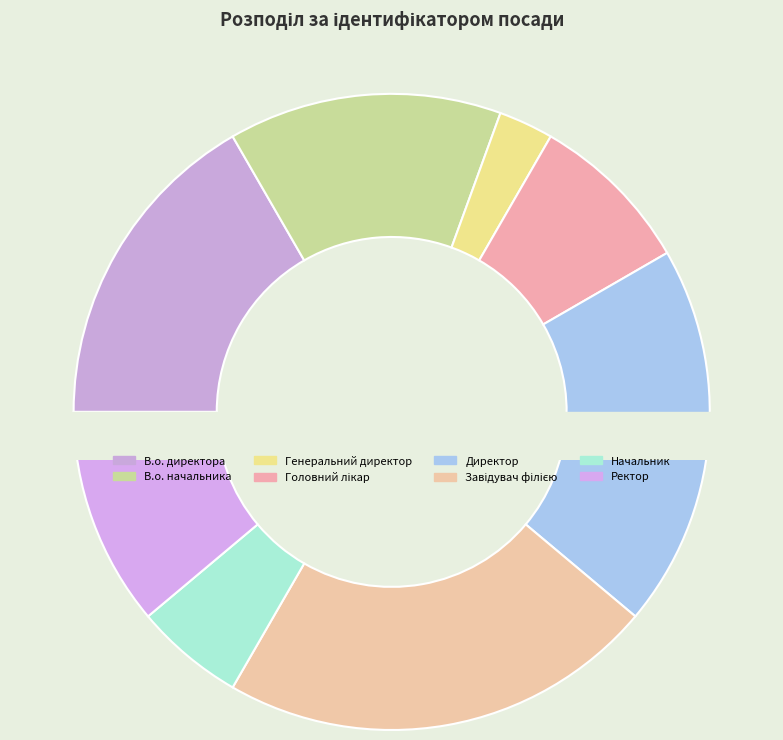

True or false: Директор accounts for 30% of the total.

False